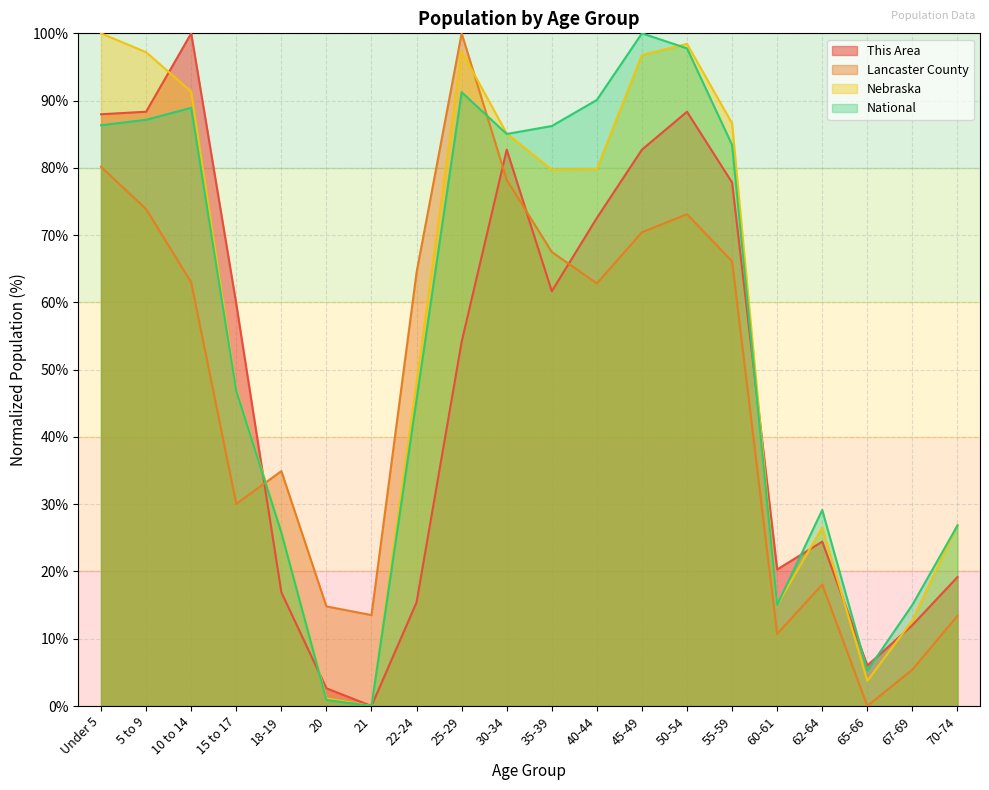

Reading left to right, transcribe all the data shown in this chart.

This Area: Under 5=88.0	5 to 9=88.3	10 to 14=100.0	15 to 17=59.8	18-19=16.9	20=2.6	21=0.0	22-24=15.4	25-29=54.1	30-34=82.7	35-39=61.7	40-44=72.6	45-49=82.7	50-54=88.3	55-59=77.8	60-61=20.3	62-64=24.4	65-66=6.0	67-69=12.0	70-74=19.2
Lancaster County: Under 5=80.2	5 to 9=73.9	10 to 14=63.0	15 to 17=30.0	18-19=34.9	20=14.8	21=13.5	22-24=64.5	25-29=100.0	30-34=78.2	35-39=67.5	40-44=62.8	45-49=70.4	50-54=73.1	55-59=66.1	60-61=10.7	62-64=18.1	65-66=0.0	67-69=5.4	70-74=13.4
Nebraska: Under 5=100.0	5 to 9=97.2	10 to 14=91.3	15 to 17=47.1	18-19=26.0	20=1.1	21=0.0	22-24=48.0	25-29=97.3	30-34=85.1	35-39=79.7	40-44=79.8	45-49=96.8	50-54=98.4	55-59=86.6	60-61=15.0	62-64=26.5	65-66=3.7	67-69=12.7	70-74=26.9
National: Under 5=86.3	5 to 9=87.1	10 to 14=88.9	15 to 17=46.9	18-19=25.8	20=0.9	21=0.0	22-24=45.5	25-29=91.2	30-34=85.0	35-39=86.2	40-44=90.1	45-49=100.0	50-54=97.8	55-59=83.4	60-61=15.0	62-64=29.1	65-66=5.3	67-69=15.0	70-74=26.8